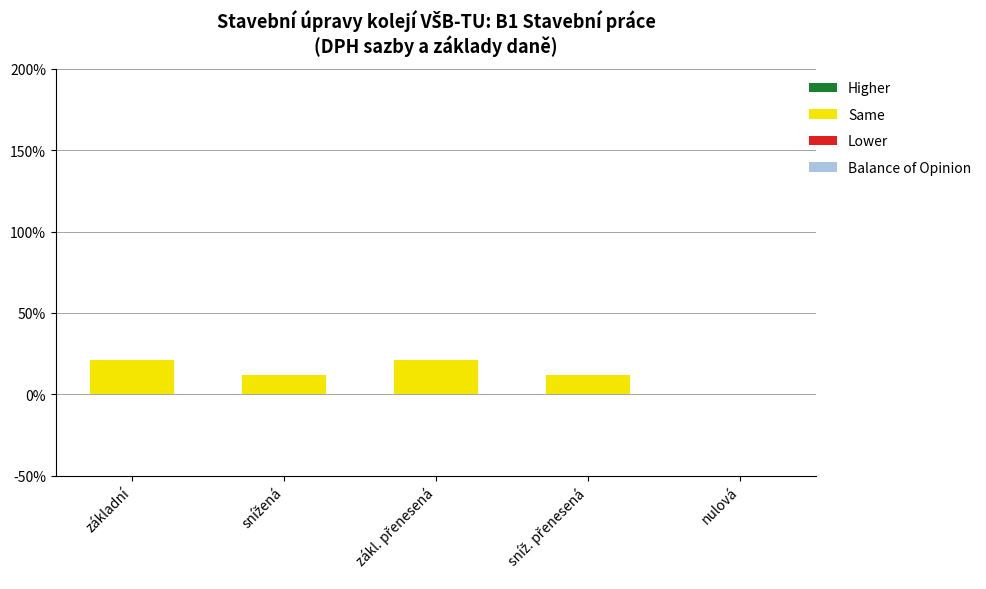

The value at nulová is -12. True or false?

False